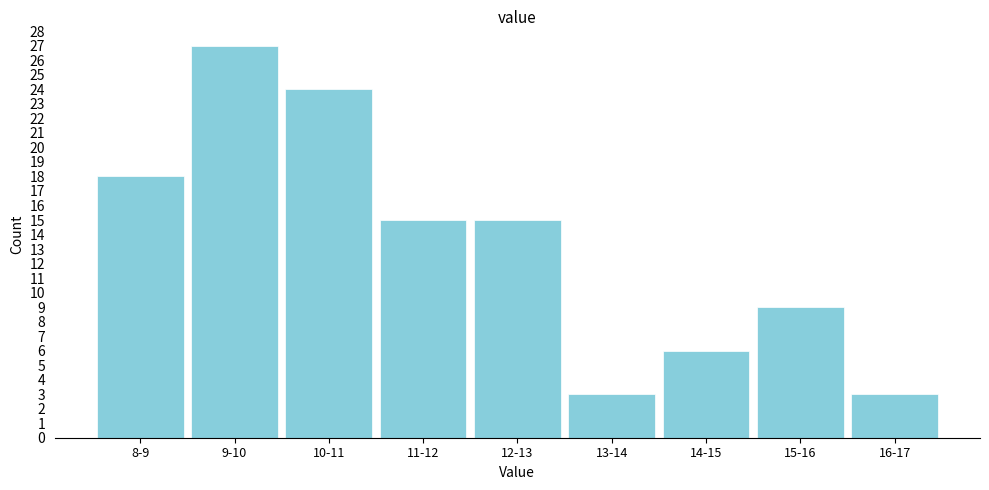

Reading left to right, extract all data points from this chart.

8-9=18	9-10=27	10-11=24	11-12=15	12-13=15	13-14=3	14-15=6	15-16=9	16-17=3